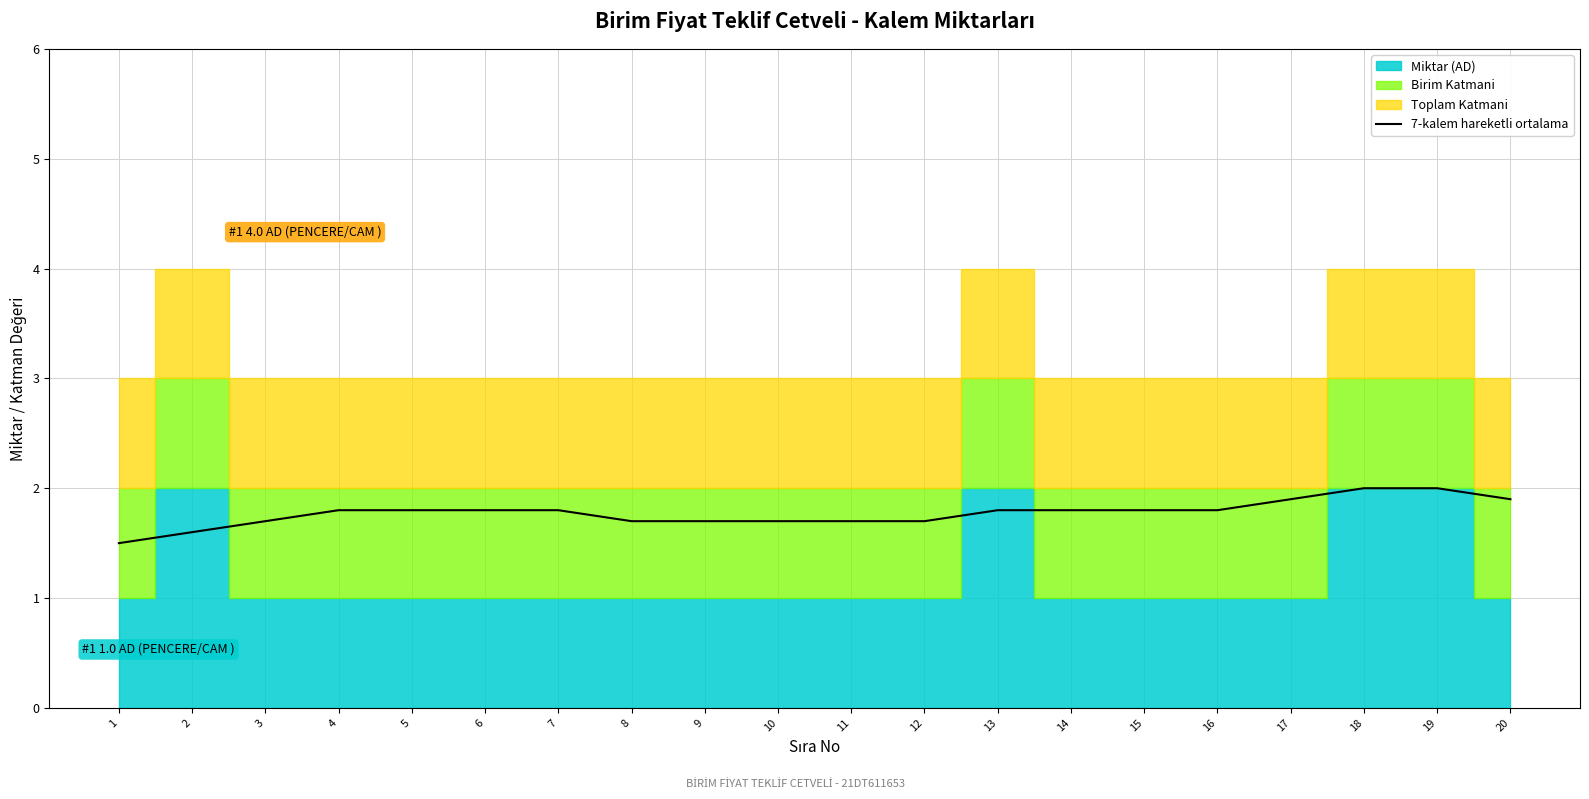

True or false: the data shows 1.8 at 4.

True